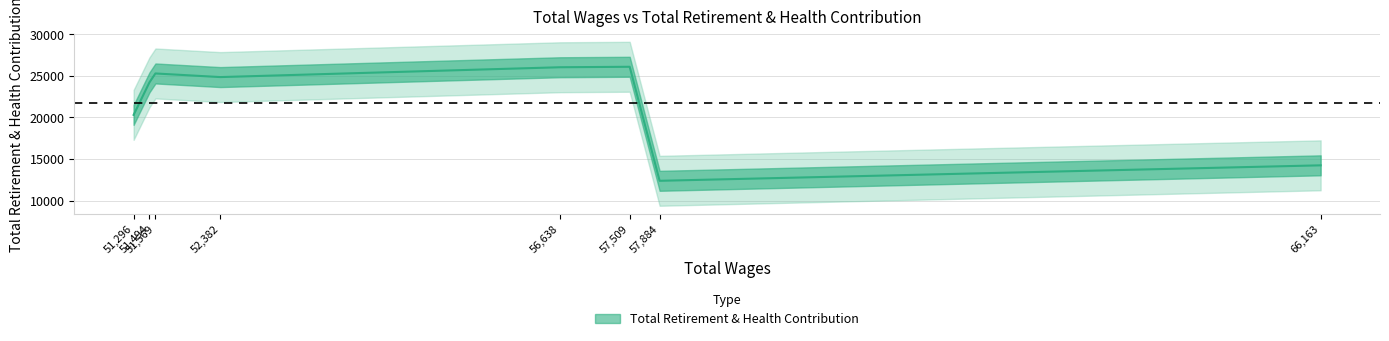

How many data points are above 24841?

3